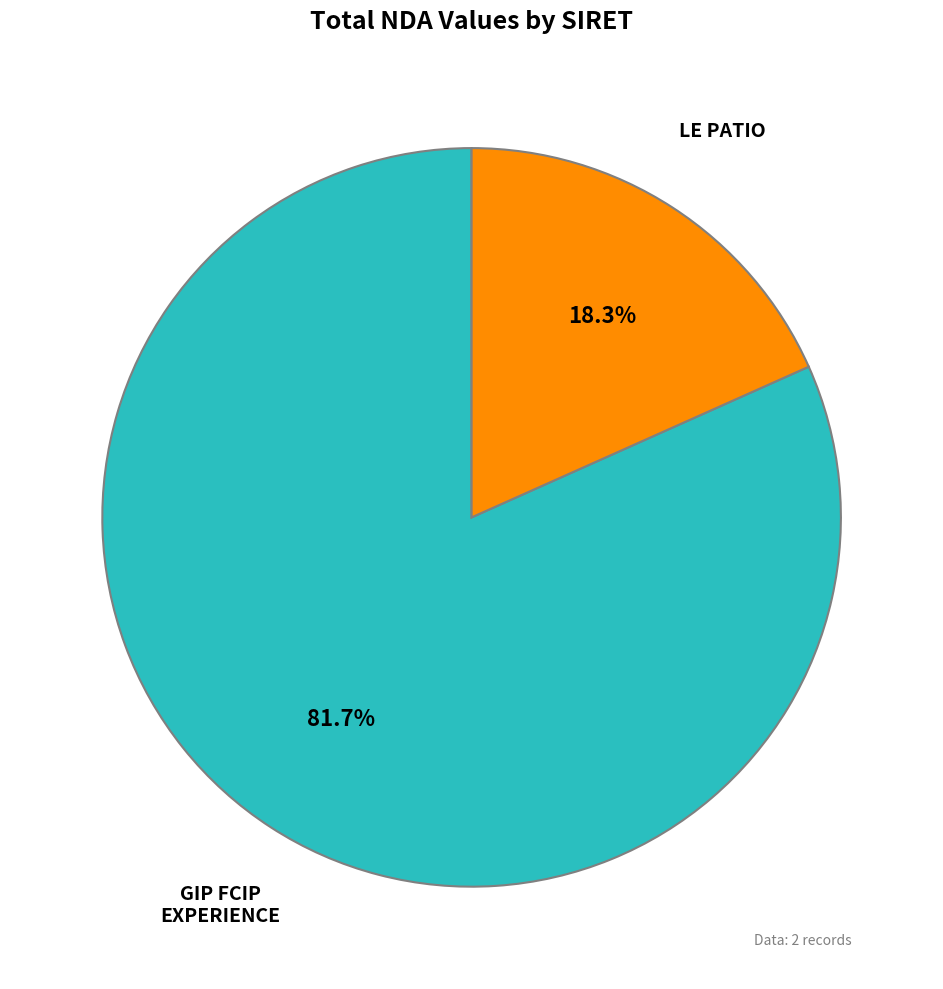

Between LE PATIO and GIP FCIP EXPERIENCE, which is larger?

GIP FCIP EXPERIENCE